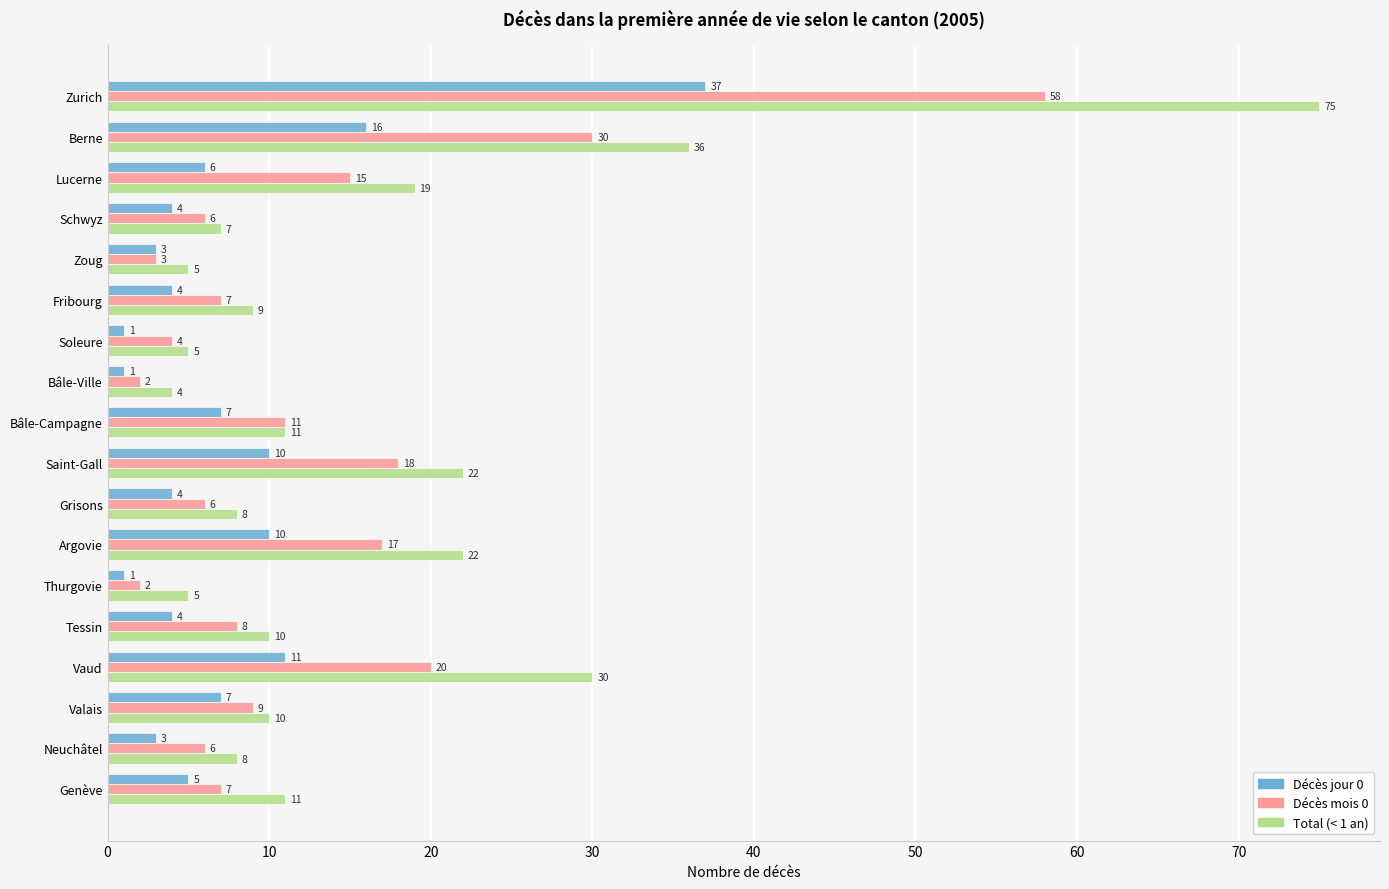

The Décès mois 0 series shows 21 at Lucerne. True or false?

False